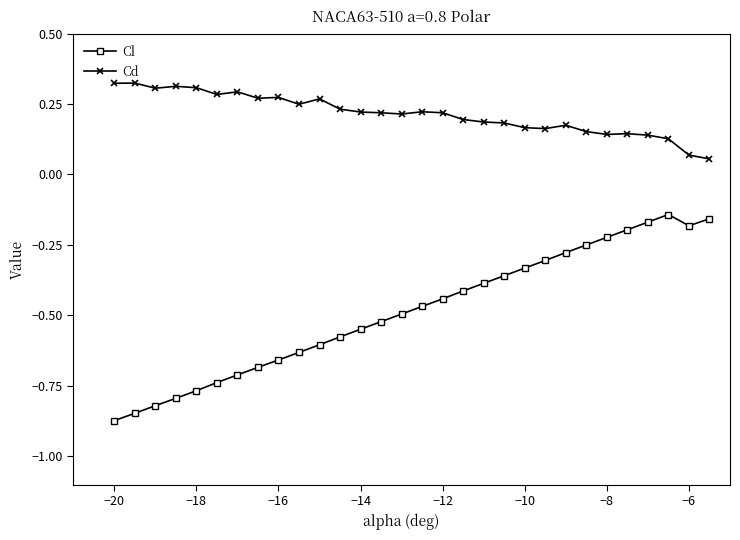

Is this an area chart (filled region under the line)?

No